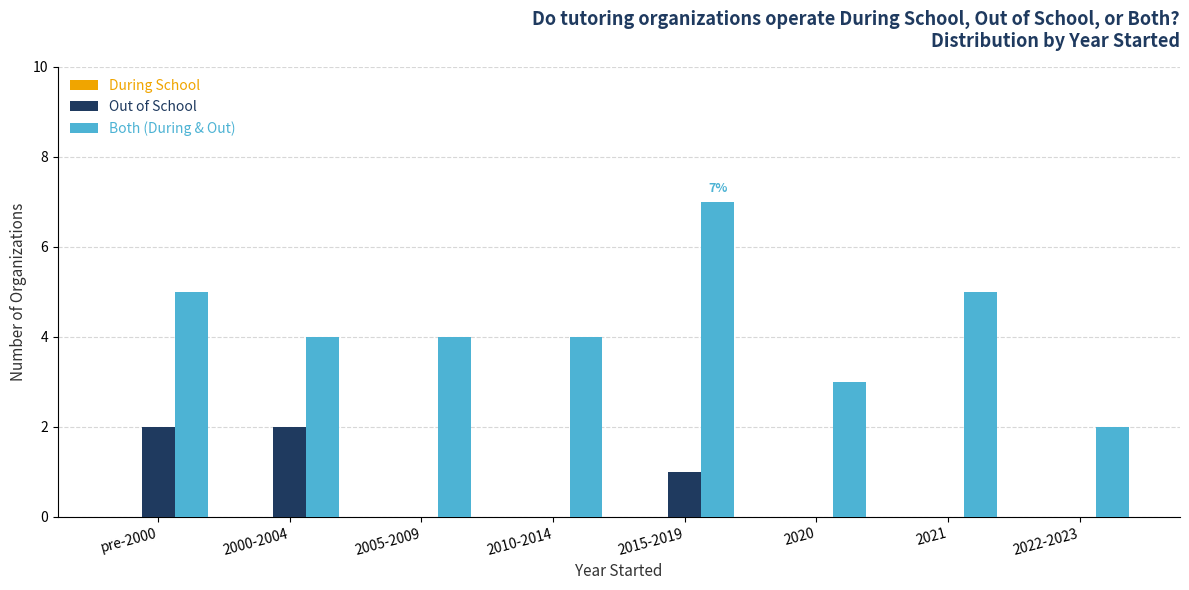

Which series has the largest range (max minus min)?

Both (During & Out)